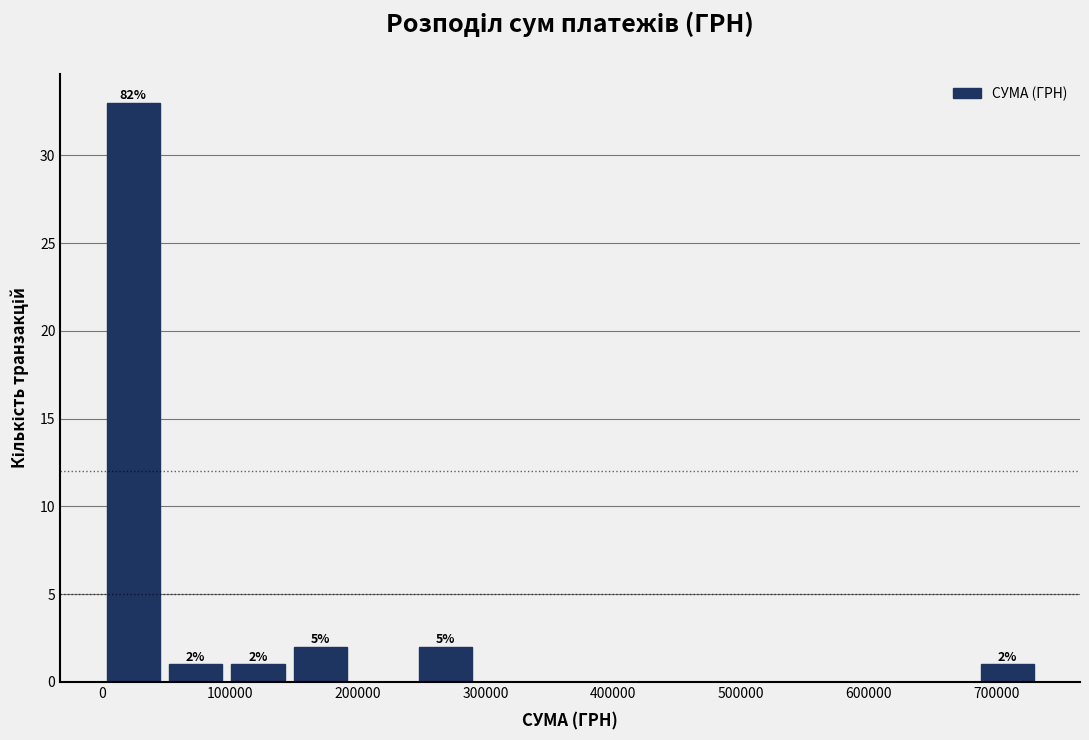

Over which range of the x-axis is the bar tallest?

0 to 50000